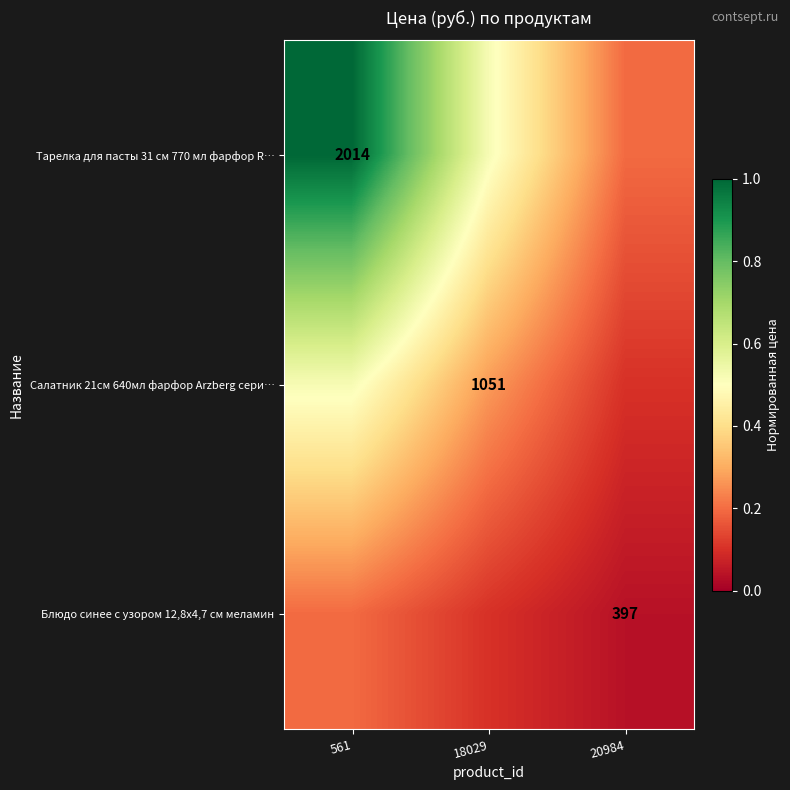

Rank the series at 20984 from lowest to highest value.

Блюдо синее с узором 12,8х4,7 см меламин, Салатник 21см 640мл фарфор Arzberg сери…, Тарелка для пасты 31 см 770 мл фарфор R…